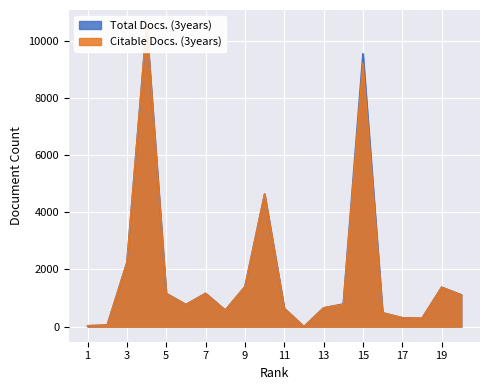

What is the maximum value shown in the chart?

10545